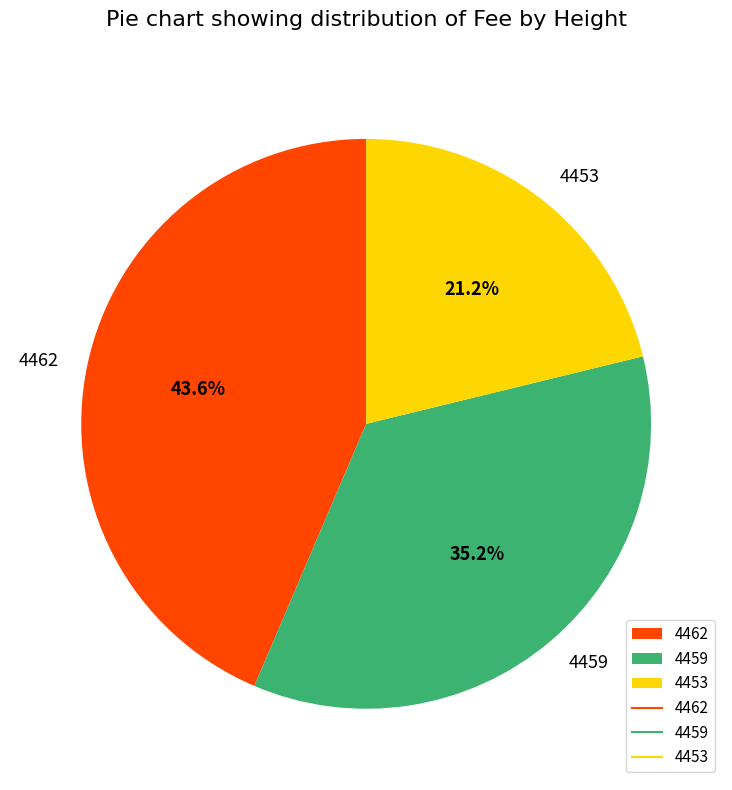

Is it true that 4459 is 35% of the pie?

True